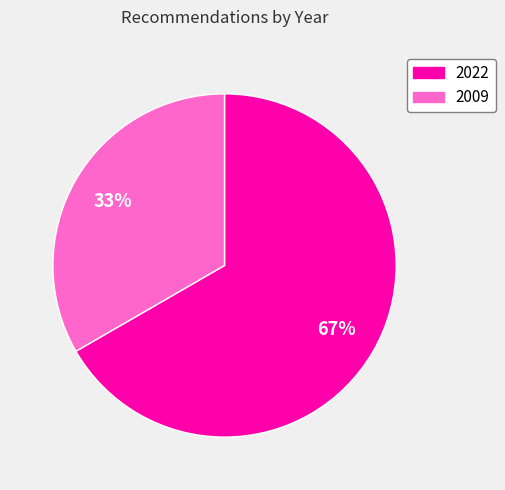

What is the largest slice in the pie chart?

2022